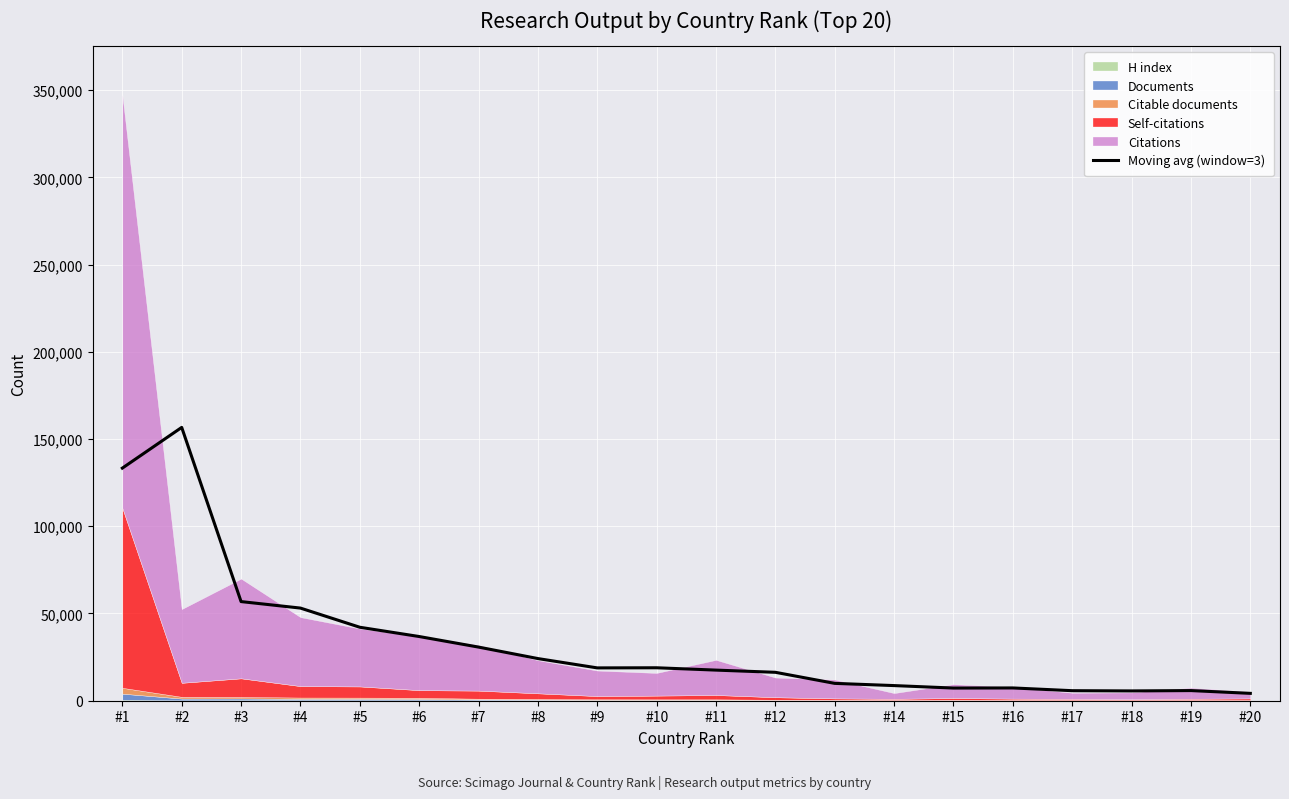

Reading left to right, extract all data points from this chart.

133340.3	156679.7	56829.0	53105.7	42114.0	36801.0	30744.3	24165.7	18818.7	18889.0	17550.7	16289.0	9944.0	8677.0	7260.7	7325.3	5753.3	5618.0	5814.7	4223.0